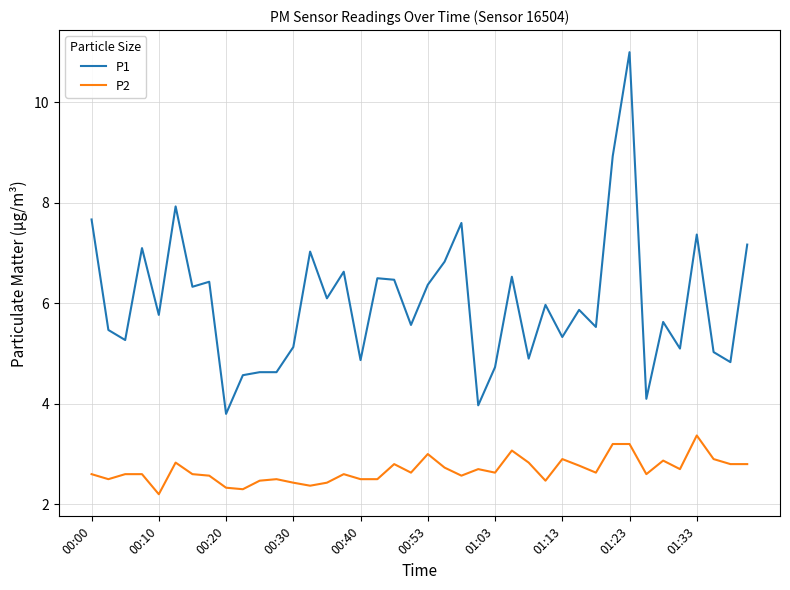

Rank the series by their average value, from lowest to highest.

P2, P1